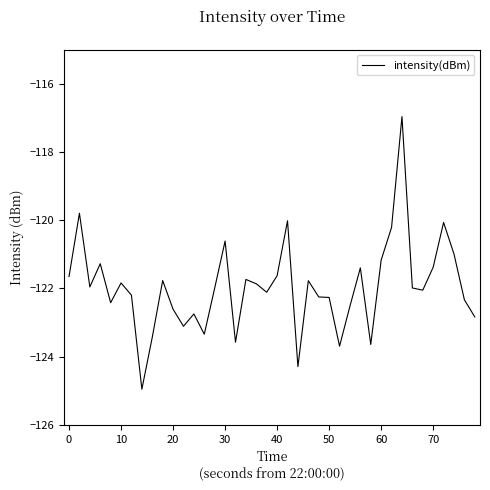

What is the minimum value shown in the chart?

-125.0